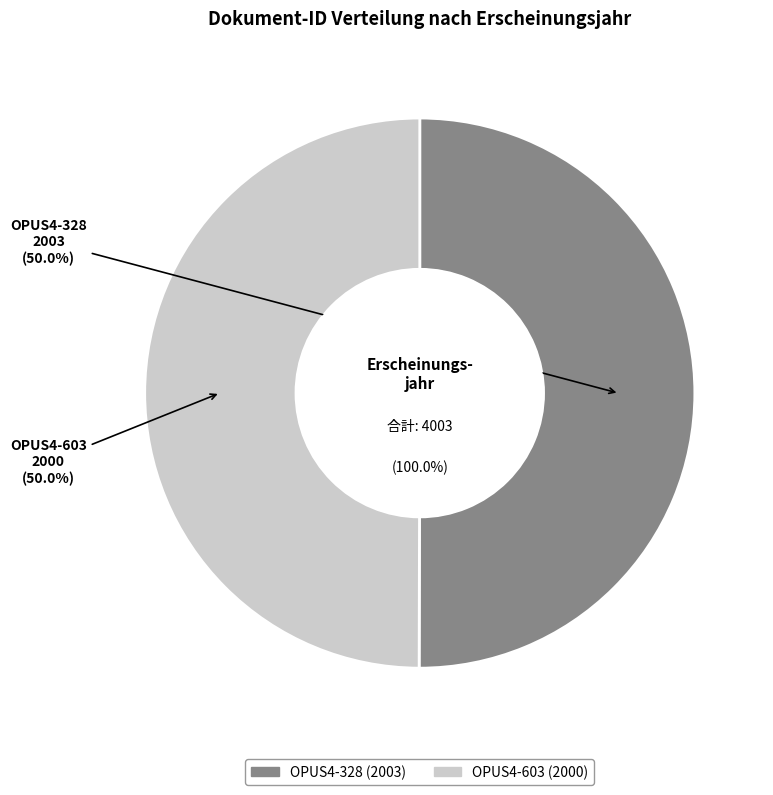

Is there any slice that represents more than half of the pie?

Yes